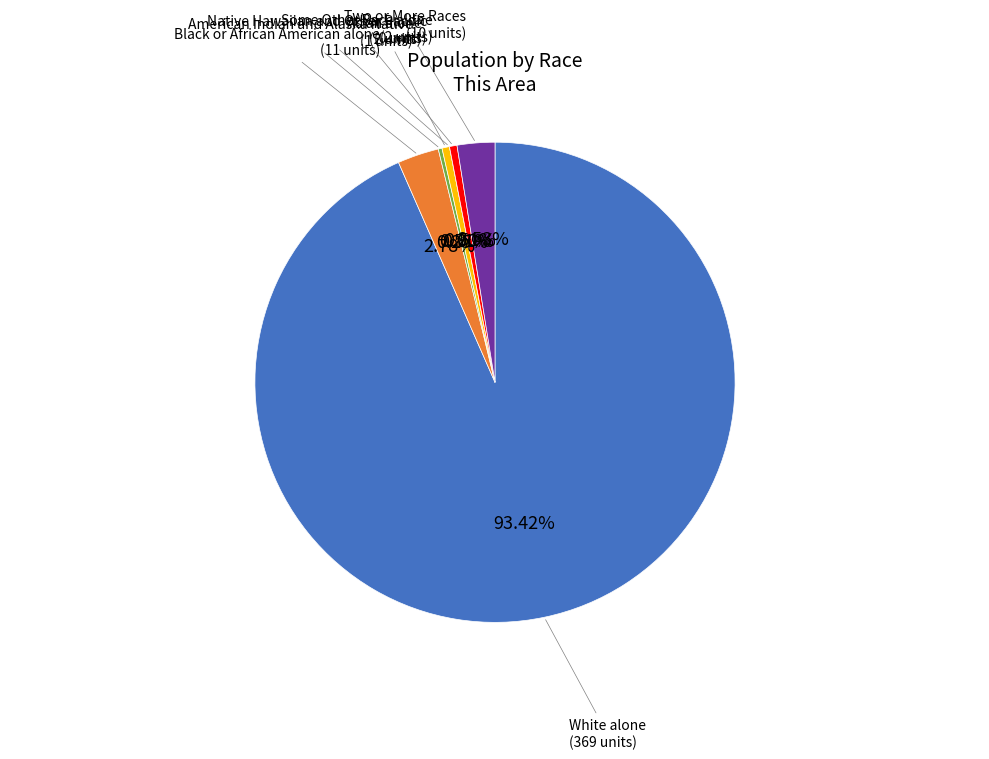

What percentage is the White alone slice, to the nearest percent?

93%